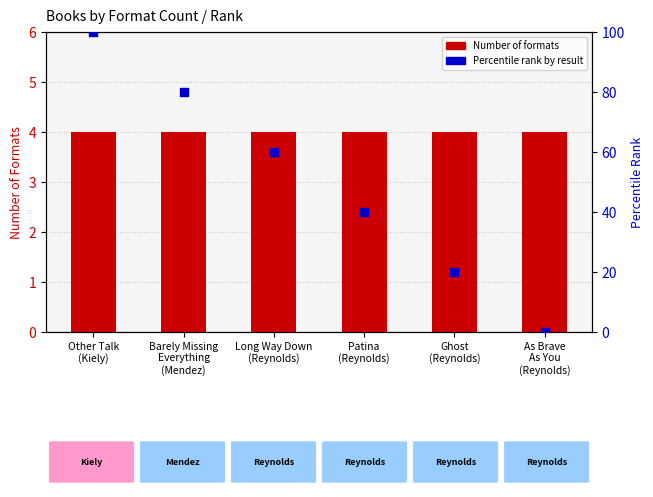

What are all the series names shown in the legend?

Number of Formats, Percentile rank (by Result)